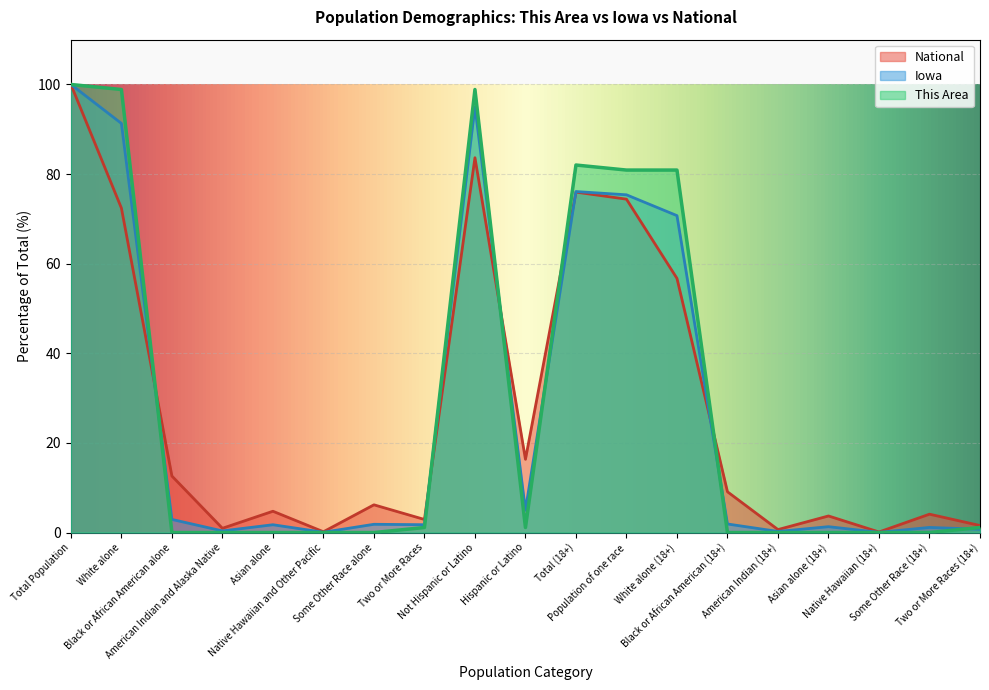

What is the average value of the National series?

27.7